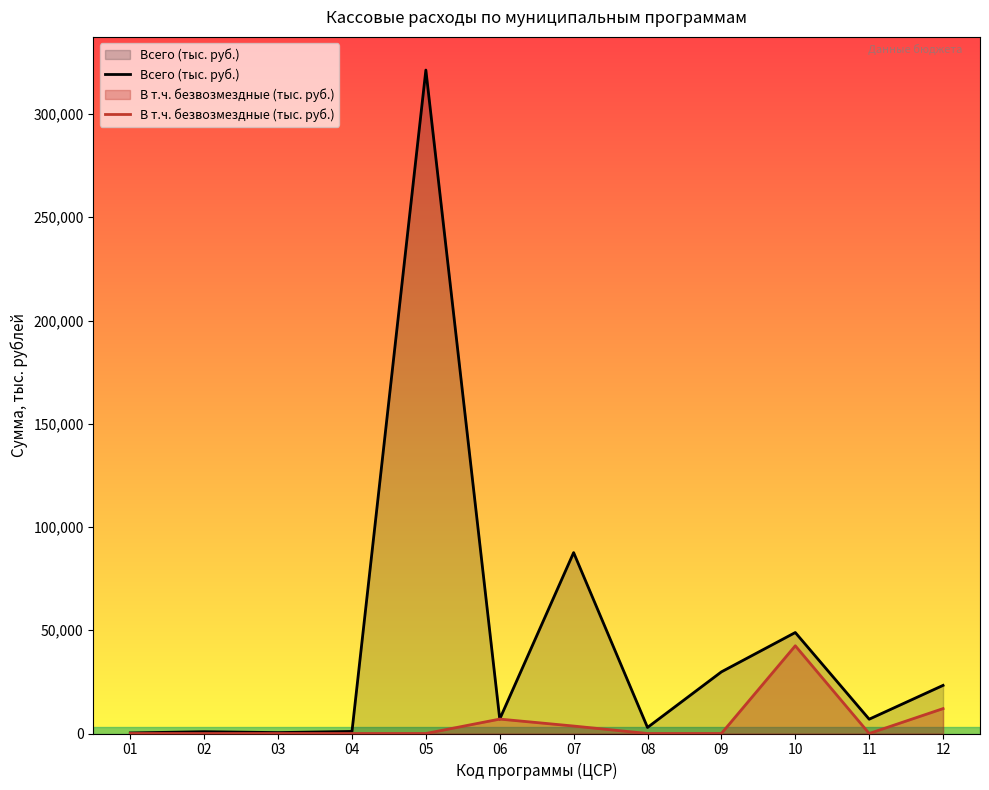

What is the difference between the highest and lowest values at 06?

5.2